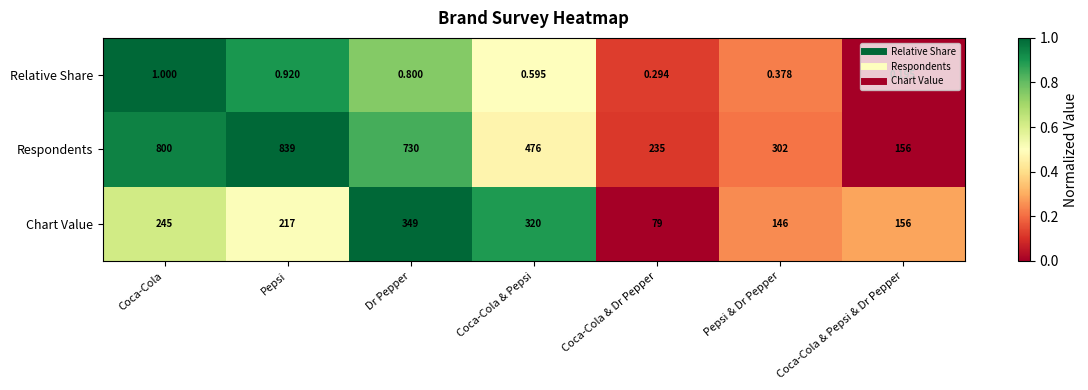

How many categories are shown in the chart?

7